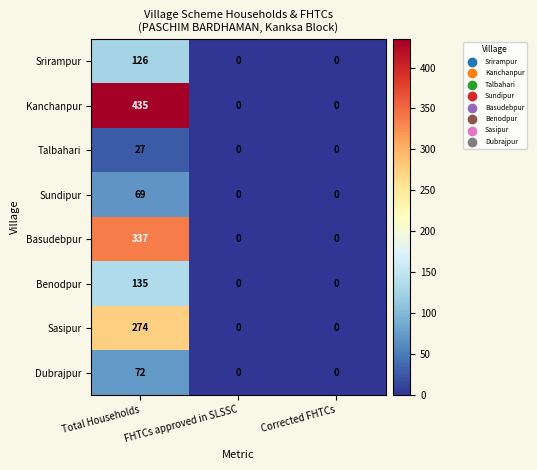

How many categories are shown in the chart?

3